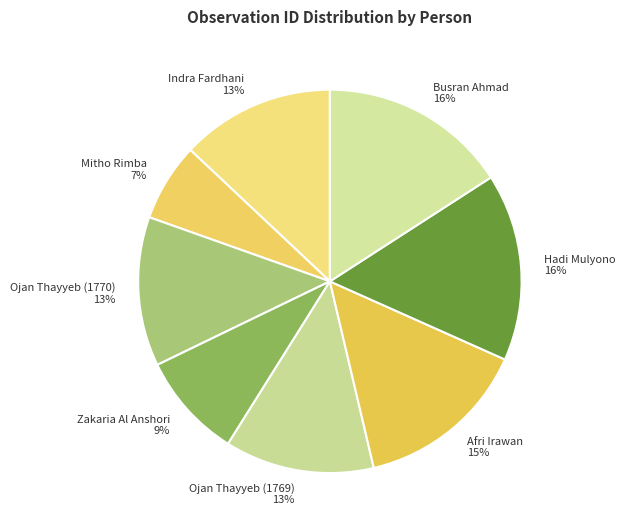

How many slices are in this pie chart?

8